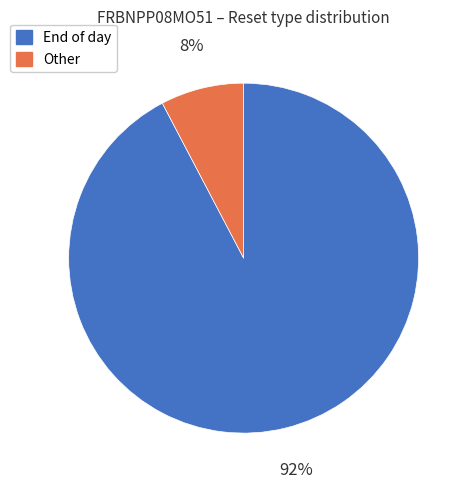

Is there a majority slice in this chart?

Yes